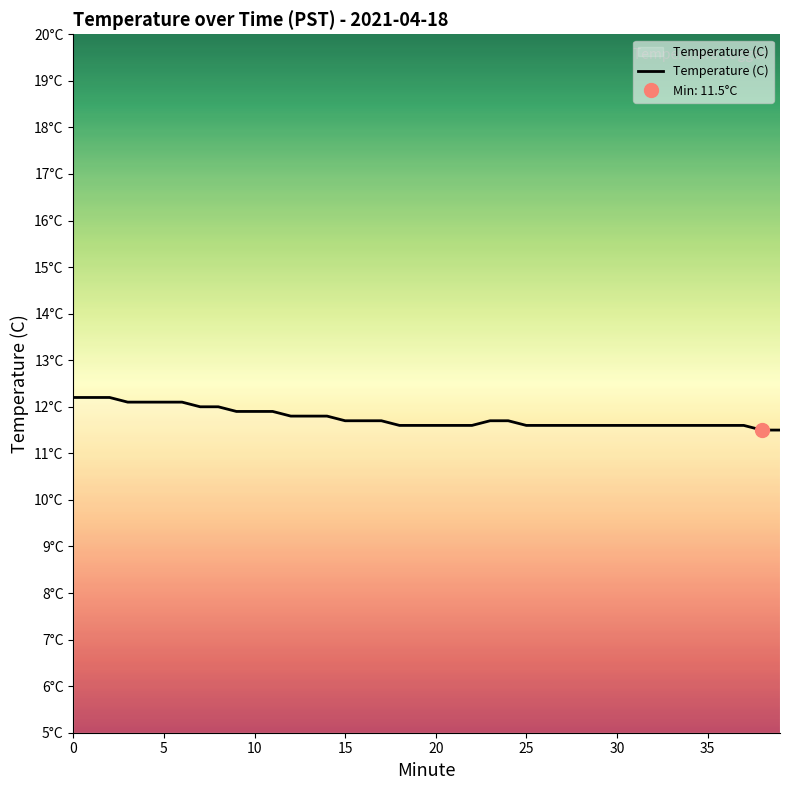

True or false: the data shows 12.0 at 8.

True